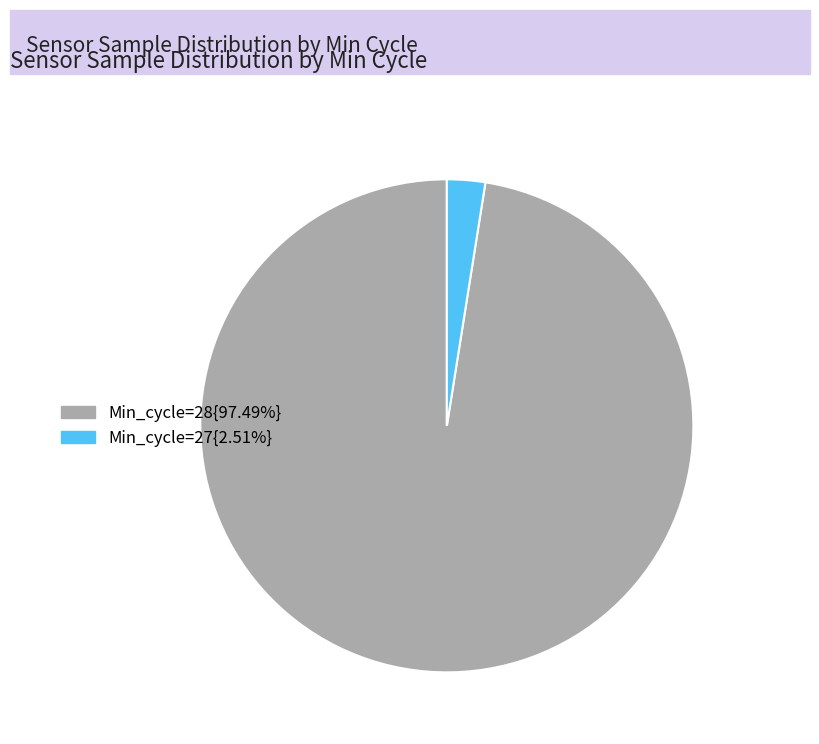

Is there any slice that represents more than half of the pie?

Yes